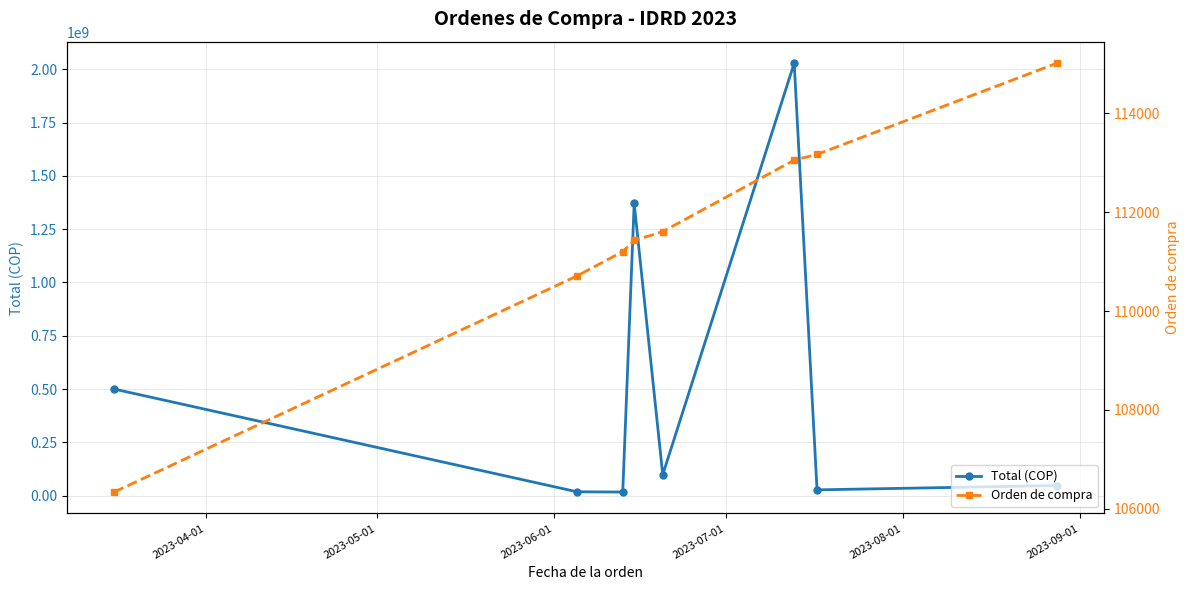

True or false: Orden de compra has more than 2 interior local peaks.

False